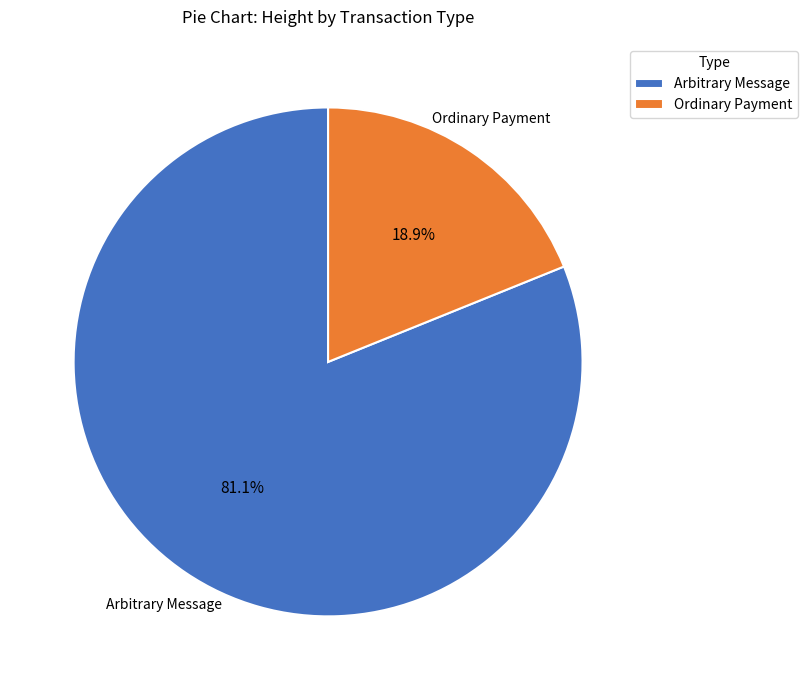

Does Arbitrary Message represent more than half of the total?

Yes